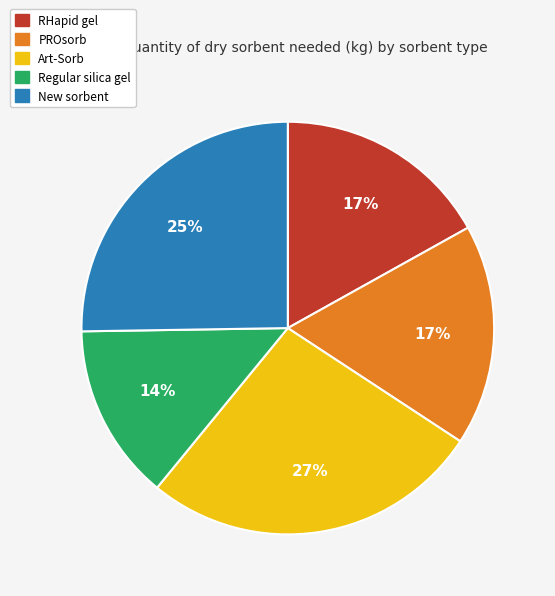

What is the largest slice in the pie chart?

Art-Sorb